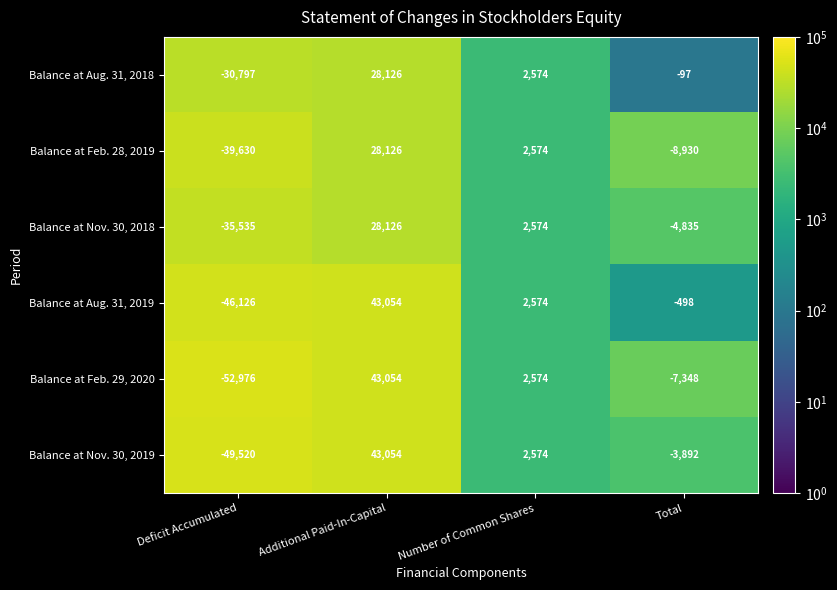

At which label is Balance at Nov. 30, 2018 closest to -3704?

Total